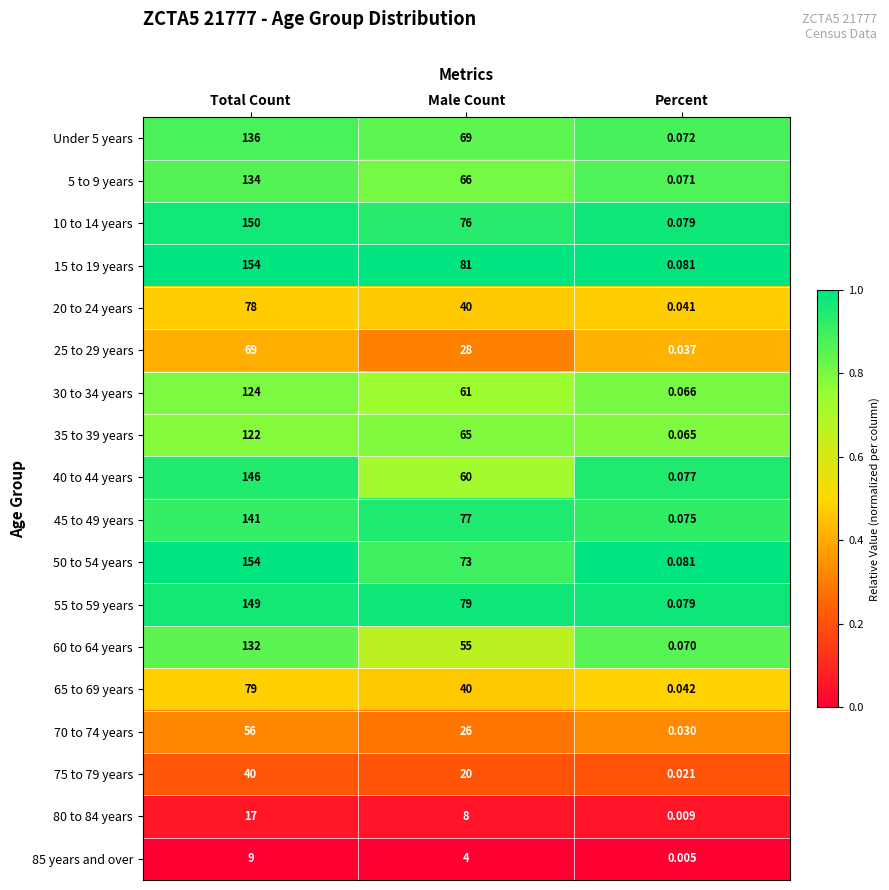

List the labels in order of 45 to 49 years value, smallest first.

Percent, Male Count, Total Count